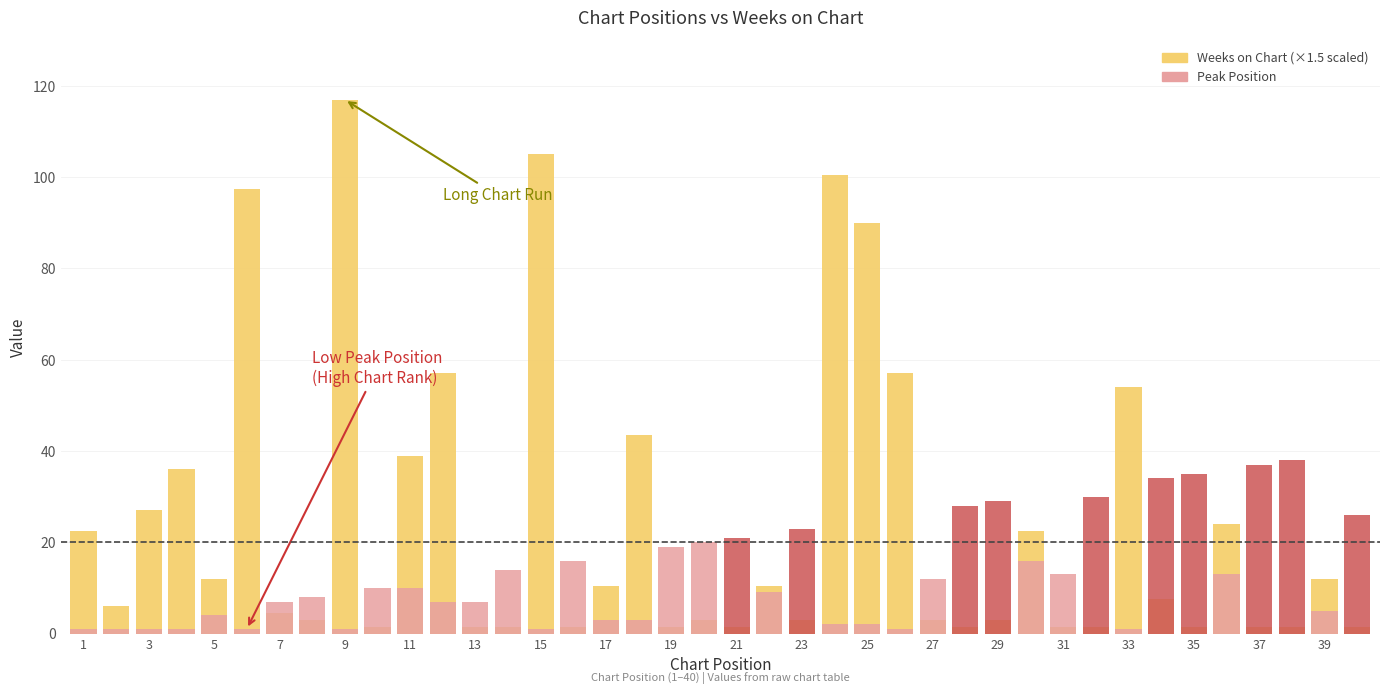

Which has a higher value, 27 or 25?

25